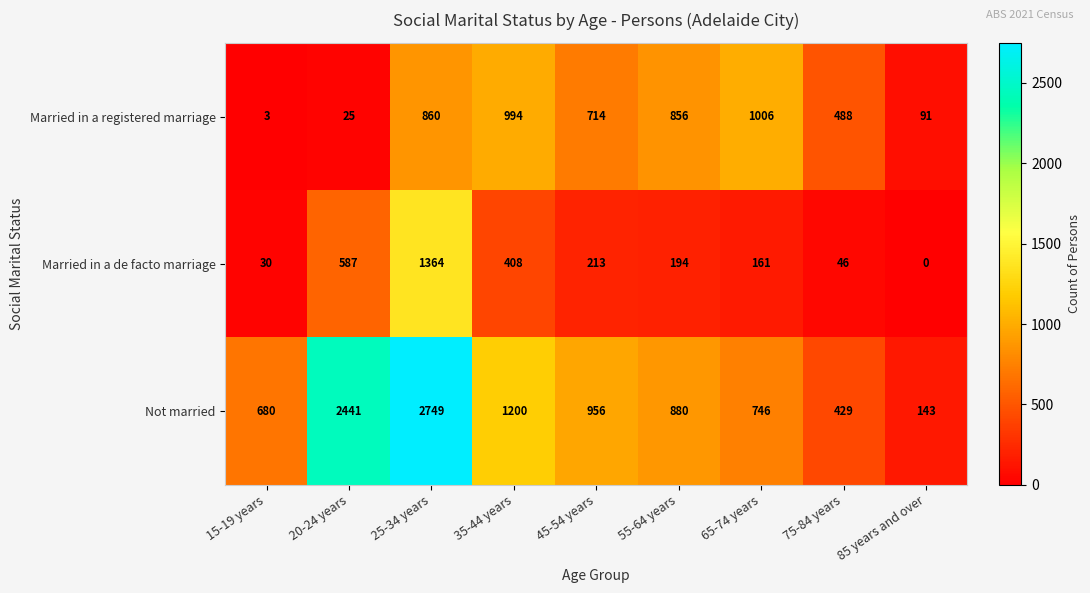

True or false: Married in a registered marriage has a value of 207 at 45-54 years.

False